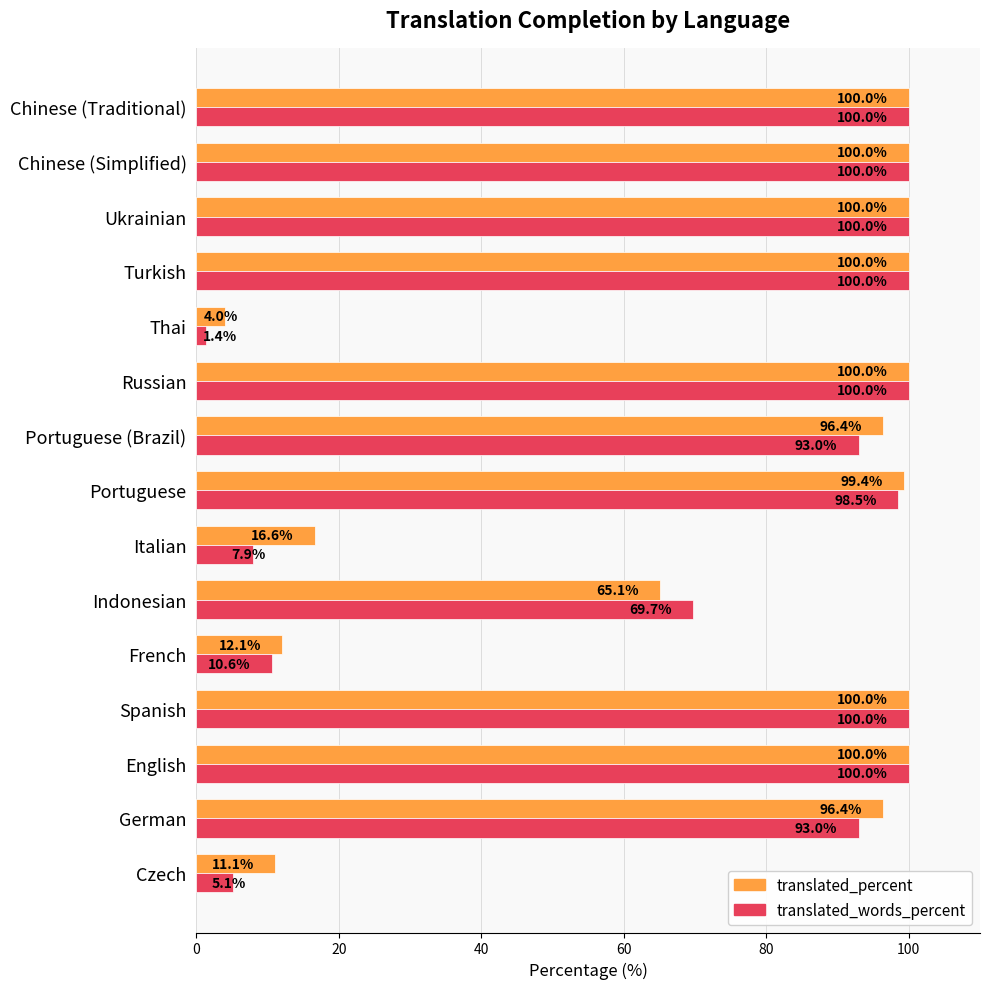

Is it true that translated_percent equals 8.9 at Italian?

False